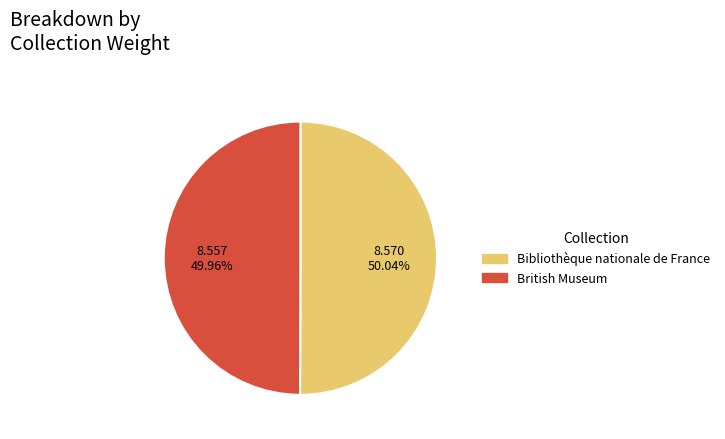

What percentage do British Museum and Bibliothèque nationale de France together represent?

100.0%